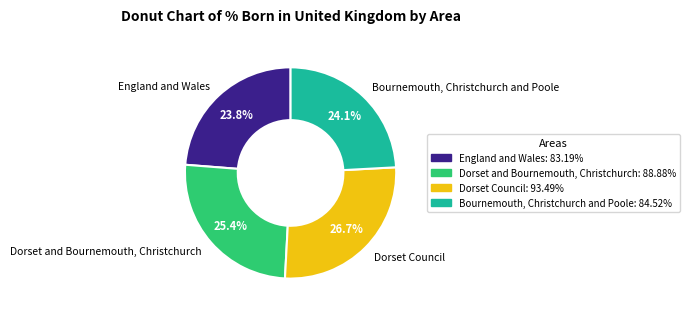

The England and Wales slice represents 35% of the pie. True or false?

False